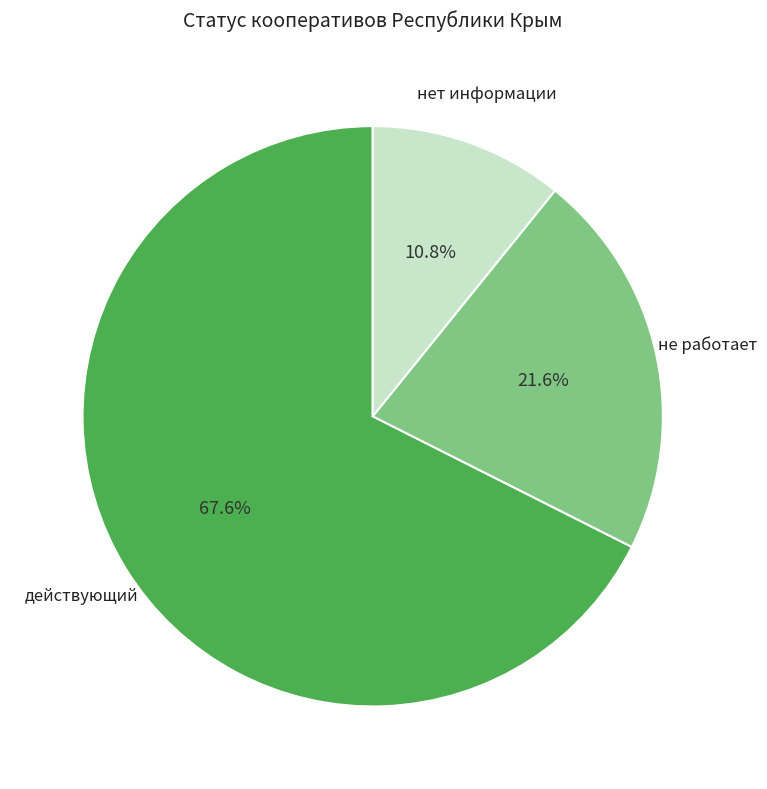

Is there any slice that represents more than half of the pie?

Yes